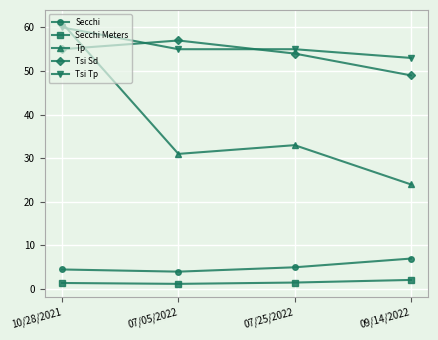

Rank the series by their maximum value, from highest to lowest.

Tp, Tsi Tp, Tsi Sd, Secchi, Secchi Meters